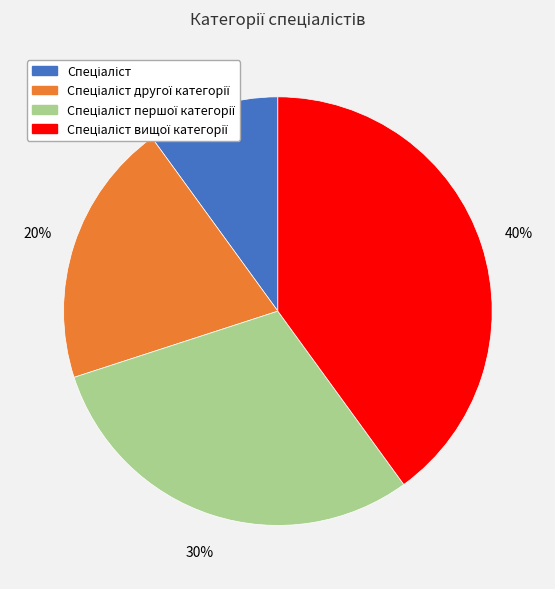

To the nearest percent, what is the difference between the largest and smallest slice percentages?

30%